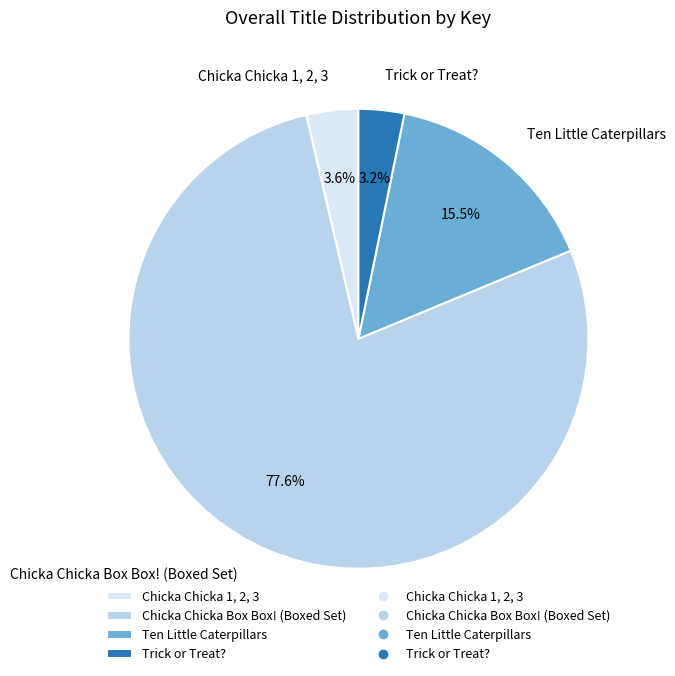

Rank the categories by value from lowest to highest.

Trick or Treat?, Chicka Chicka 1, 2, 3, Ten Little Caterpillars, Chicka Chicka Box Box! (Boxed Set)